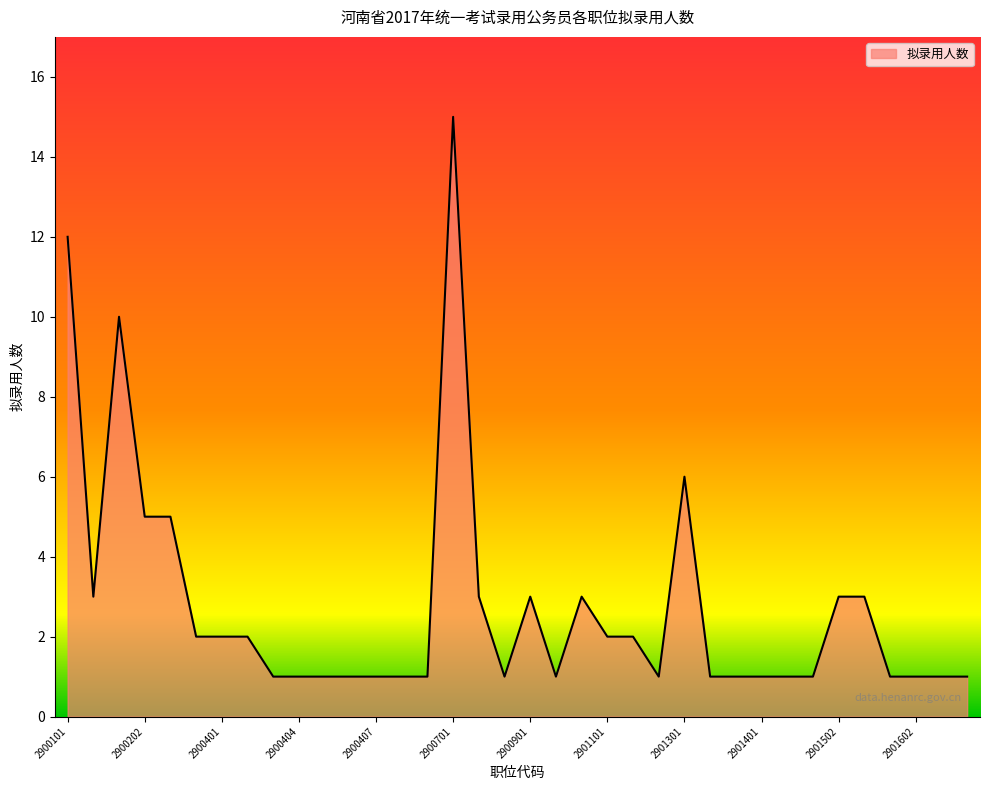

What is the difference between the maximum and minimum values?

14